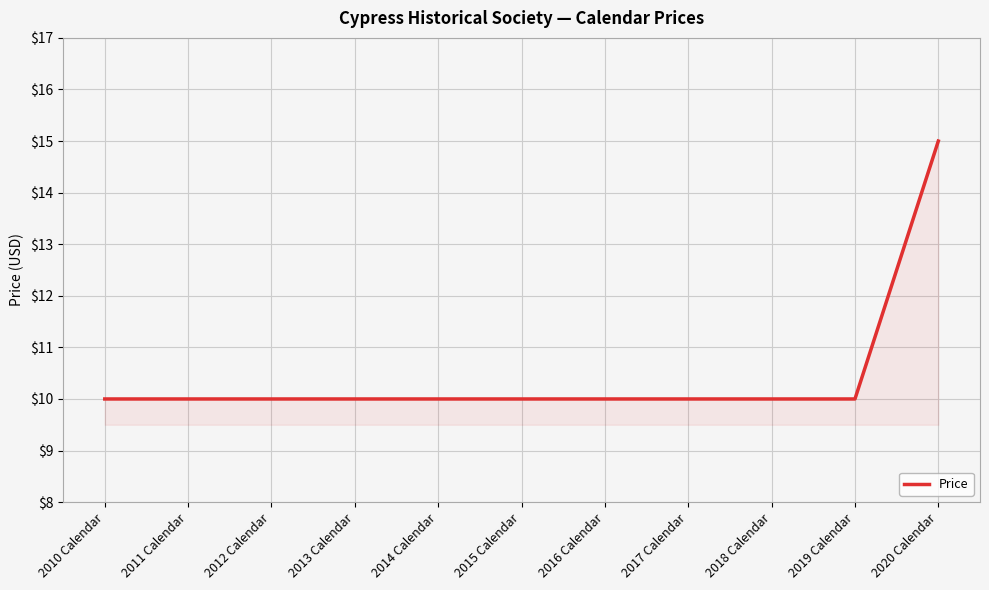

Reading left to right, list all the values displayed in this chart.

10	10	10	10	10	10	10	10	10	10	15